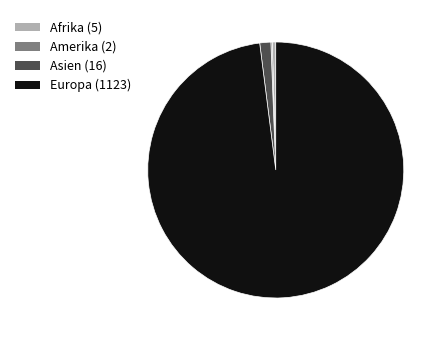

The Asien (16) slice represents 1% of the pie. True or false?

True